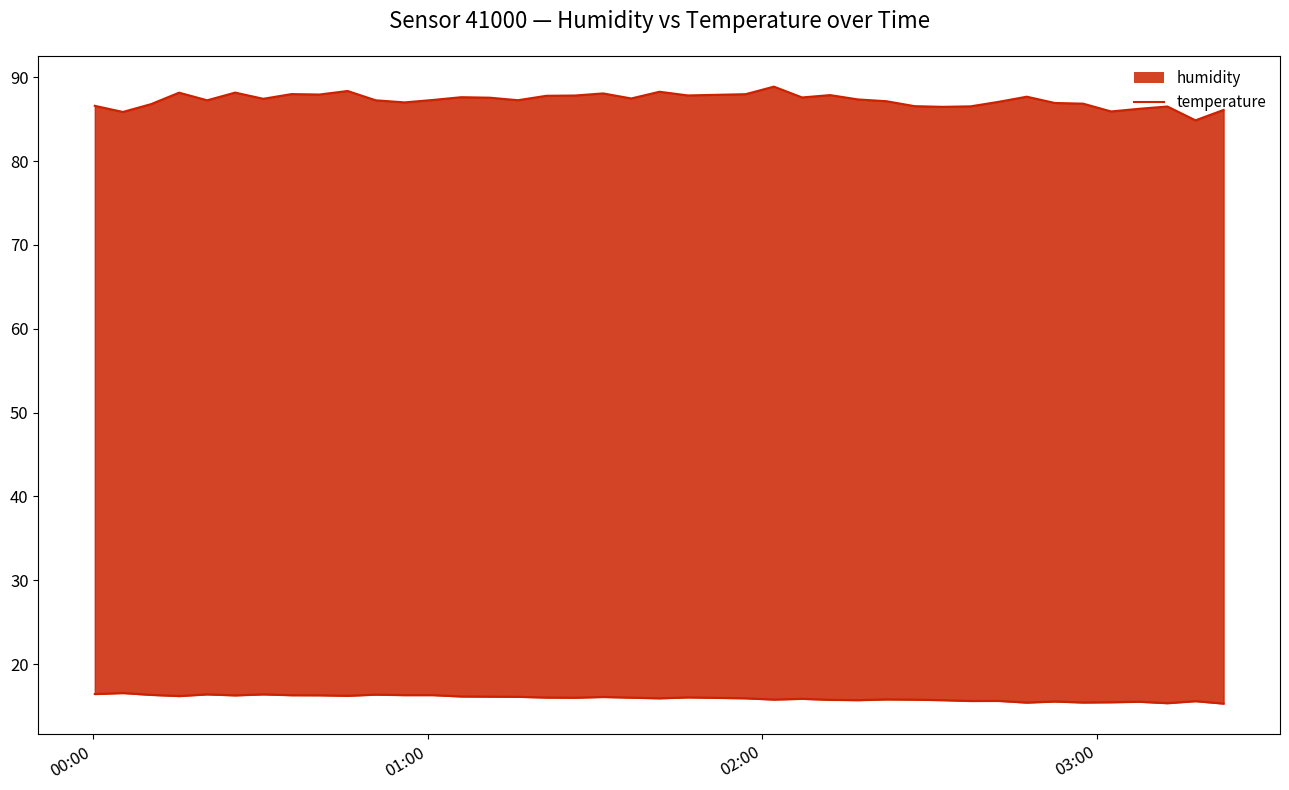

True or false: humidity_line and temperature_line cross at least once.

False